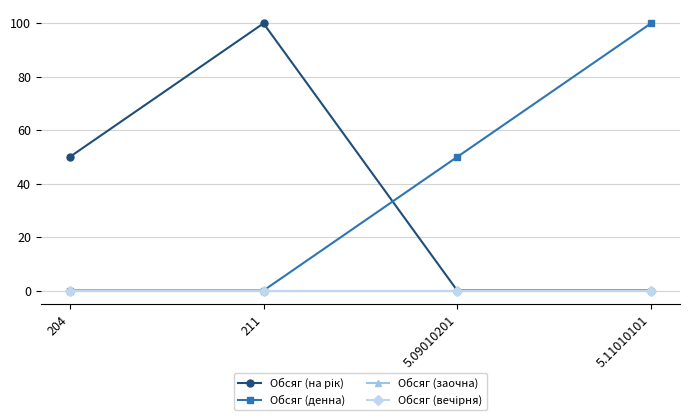

Which series has the largest range (max minus min)?

Обсяг (на рік)